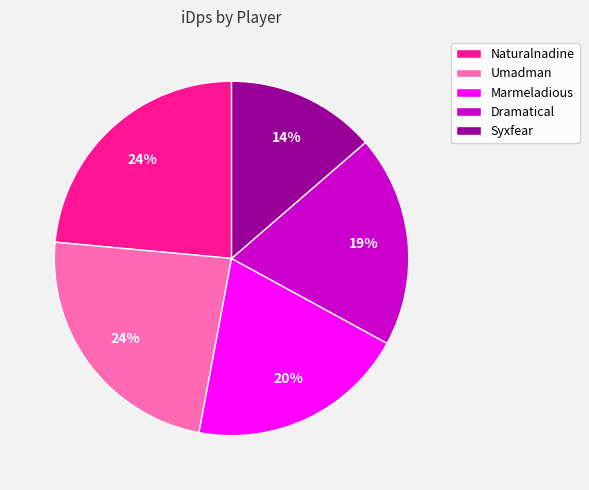

Does Dramatical represent more than half of the total?

No